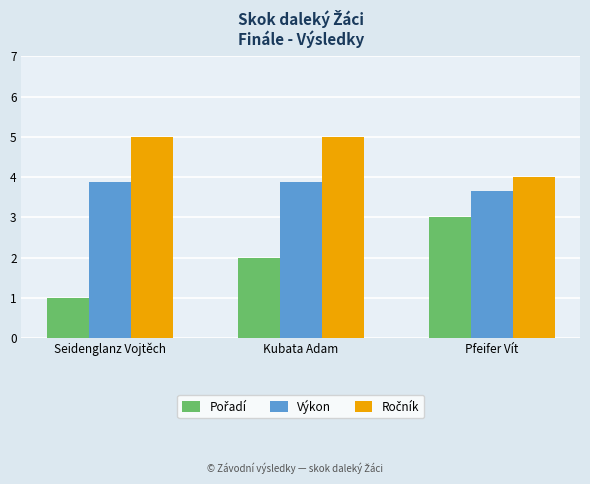

What is the spread (max minus min) of values at Pfeifer Vít?

1.0